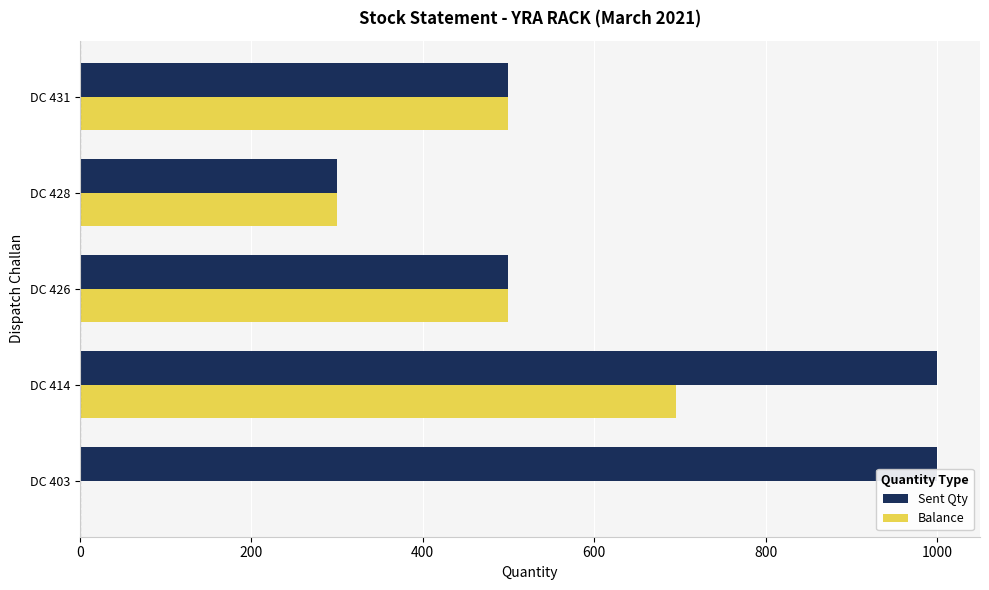

At which label is Balance closest to 347?

DC 428